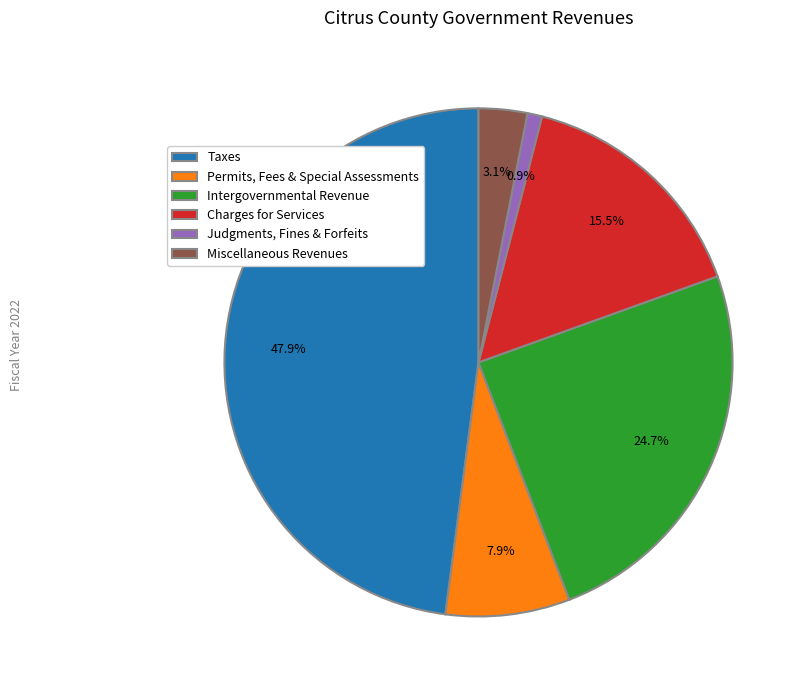

Which slice is the largest?

Taxes